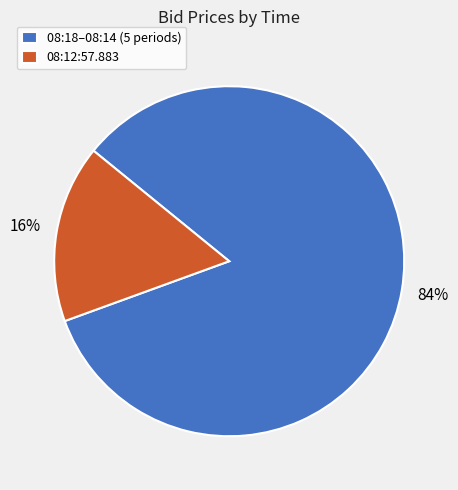

Between 08:12:57.883 and 08:18–08:14 (5 periods), which is larger?

08:18–08:14 (5 periods)